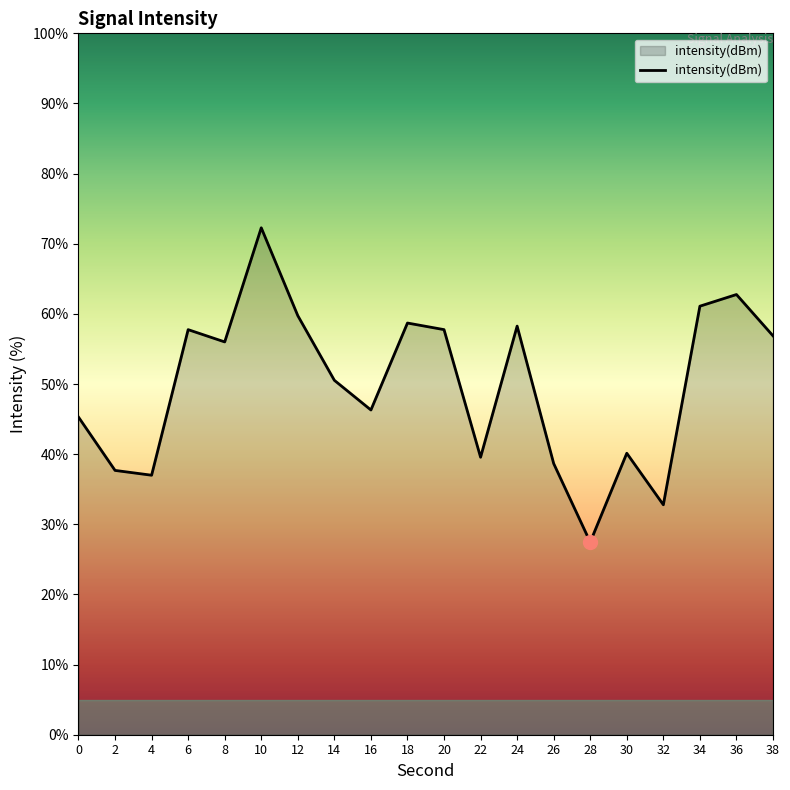

How many lines are shown in the chart?

1